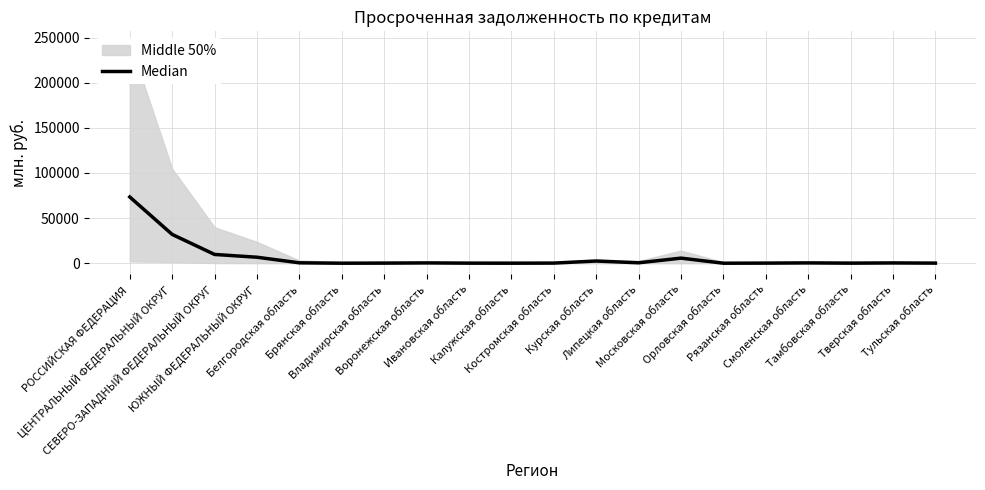

True or false: the data has more than 1 interior local peaks.

True